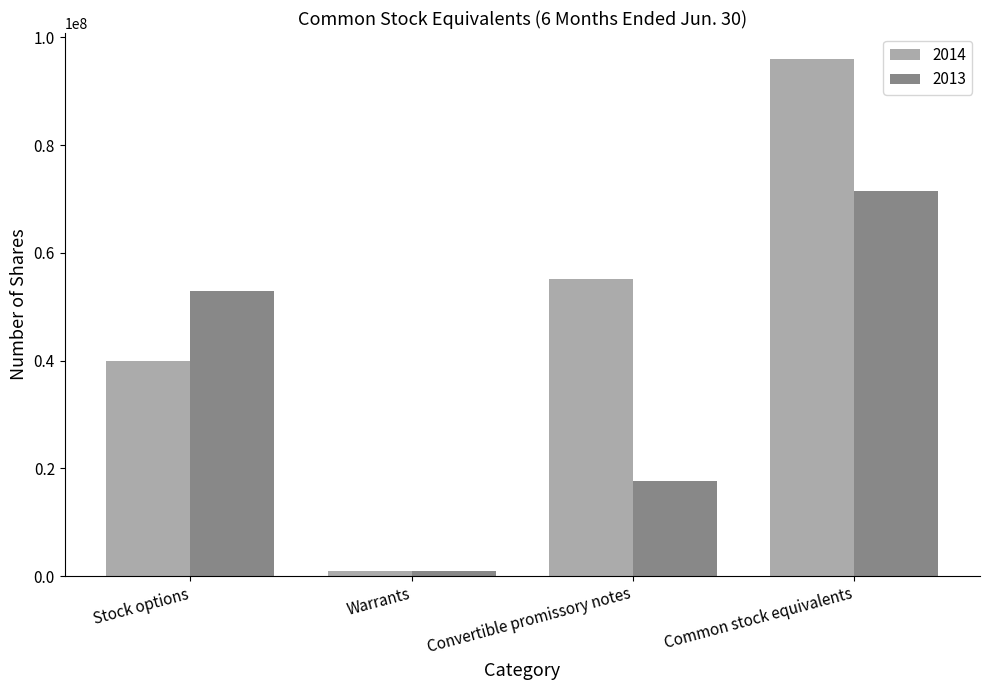

What is the highest value of the 2014 series?

95999613